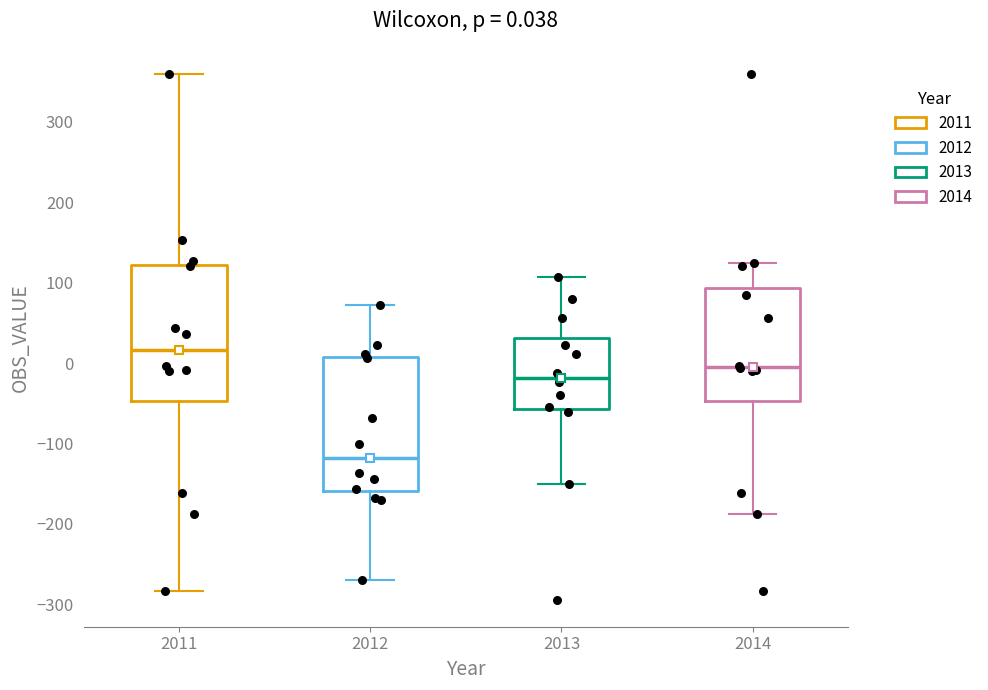

Which box's median line is the highest?

2011